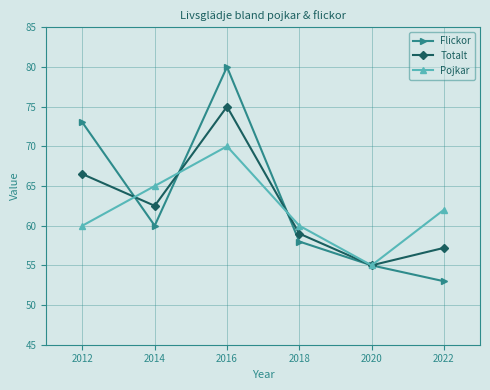

Which series ends up on top after the final intersection of Totalt and Flickor?

Totalt